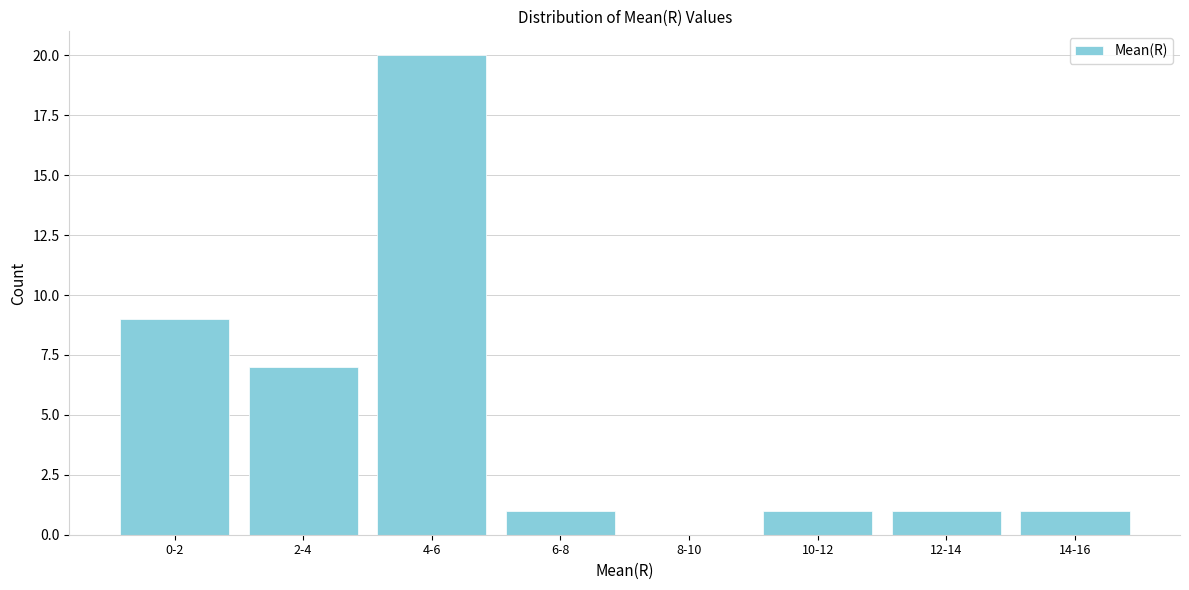

Reading right to left, extract all data points from this chart.

14-16=1	12-14=1	10-12=1	8-10=0	6-8=1	4-6=20	2-4=7	0-2=9